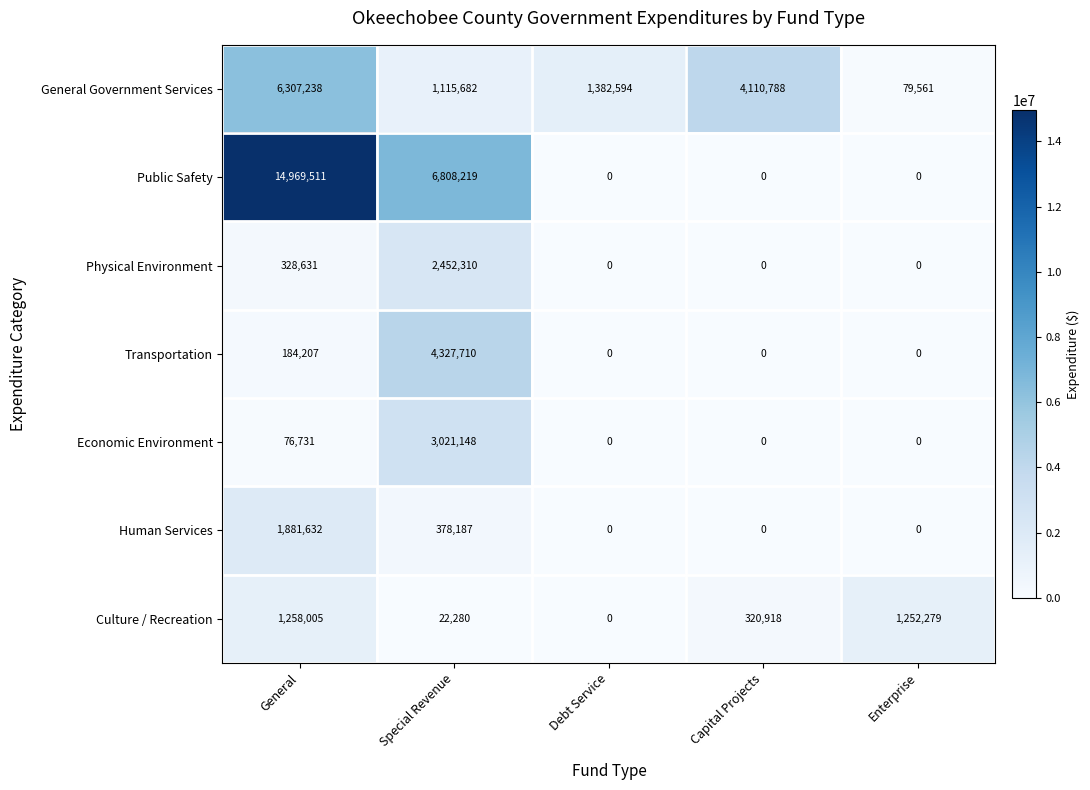

Which series changed the most between Debt Service and Enterprise?

General Government Services